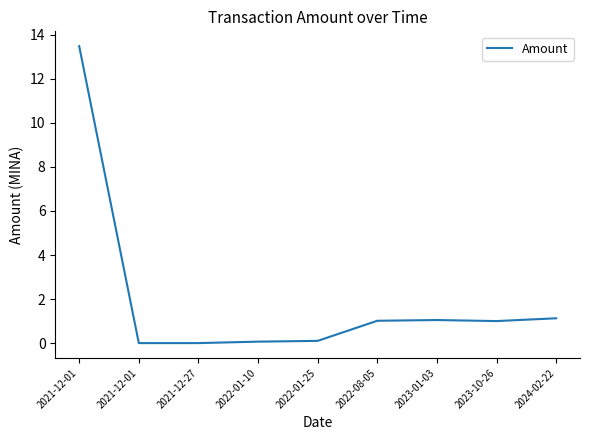

How many interior local valleys (lower than both neighbors) does the data have?

1